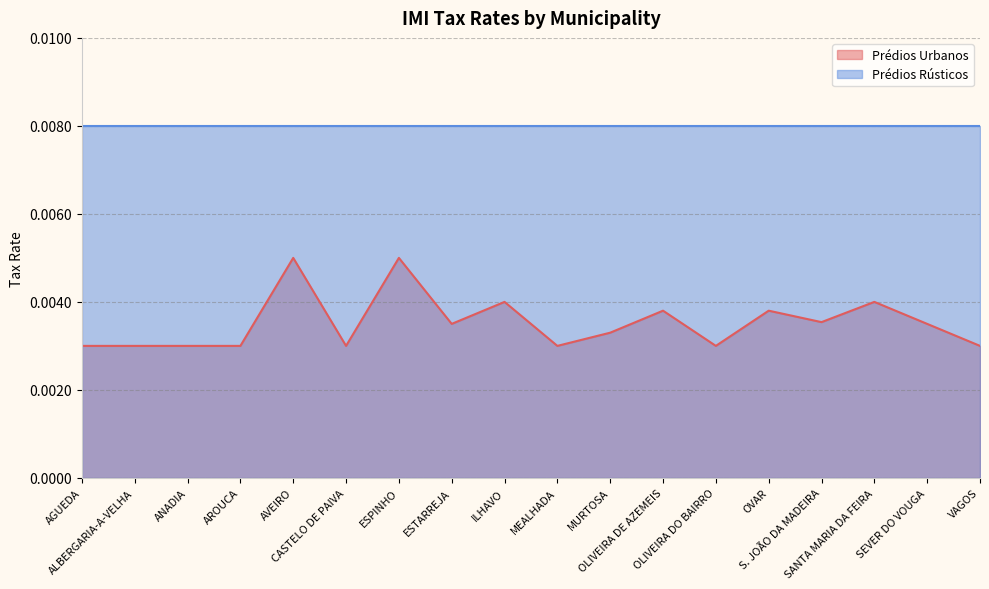

How many interior local peaks (higher than both neighbors) does the data have?

6